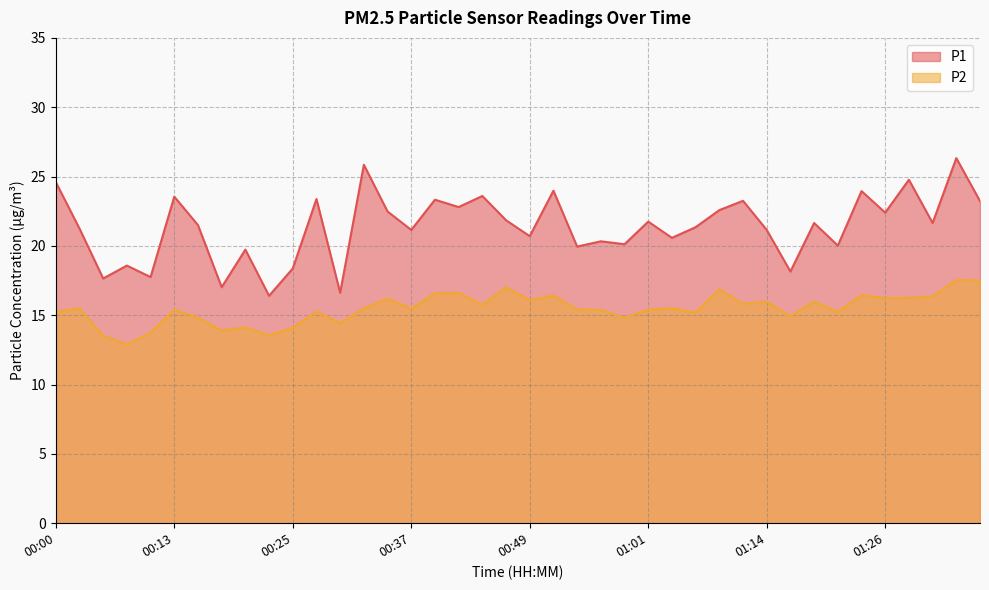

Between 00:42 and 00:57, which is larger?

00:42